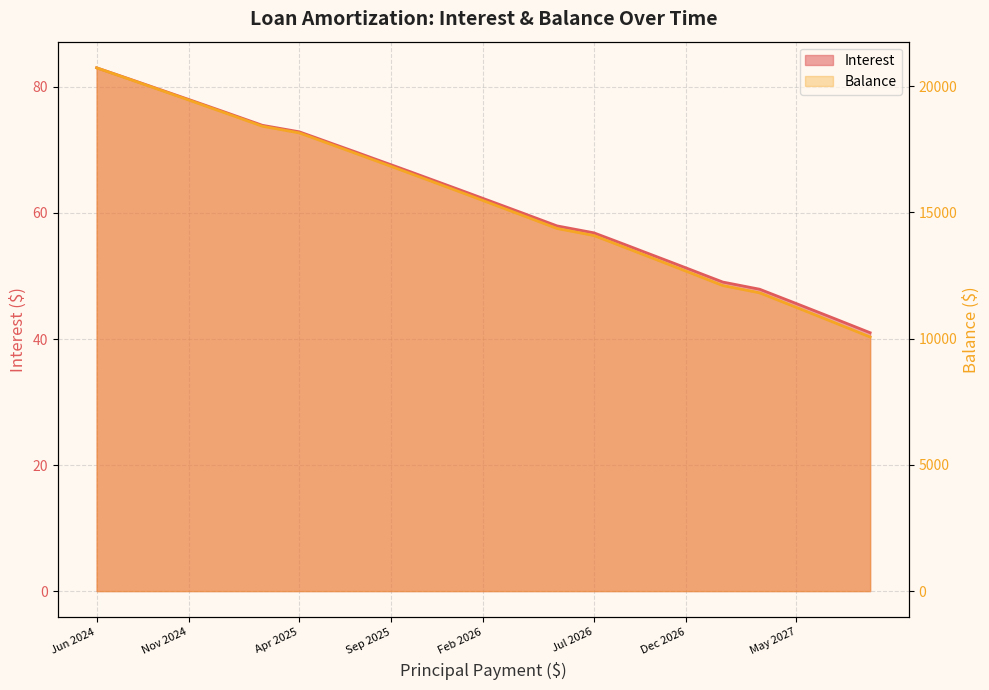

True or false: Balance has more than 1 points higher than both neighbors.

False